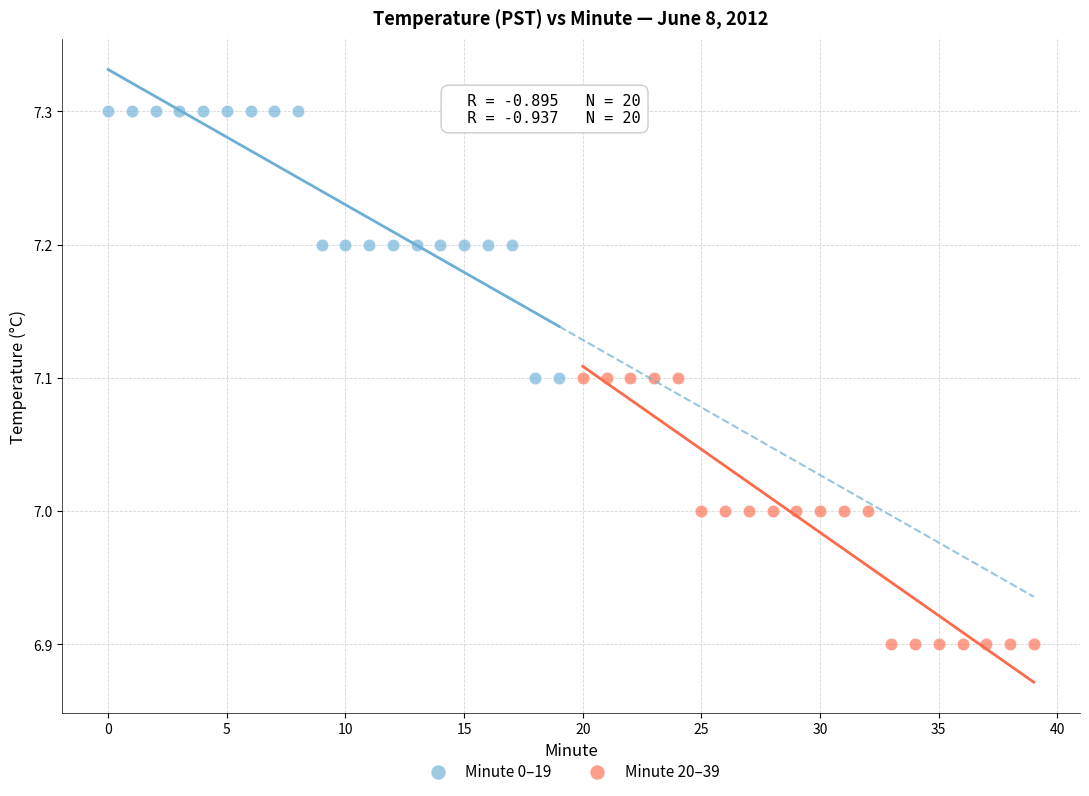

Which series reaches the minimum Y coordinate?

Minute 20–39